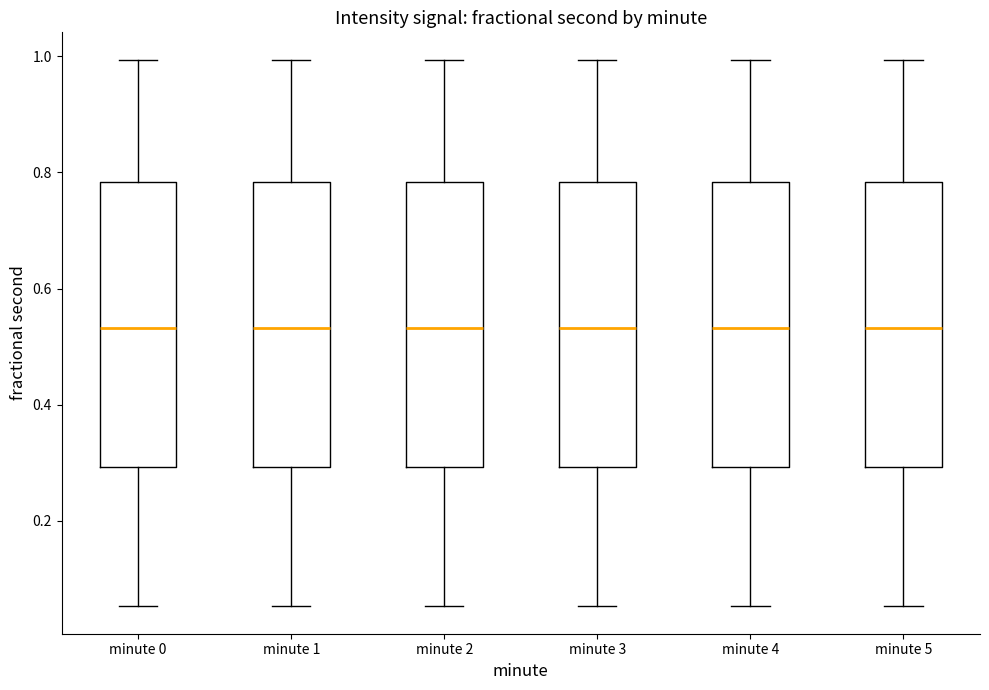

Where is the lower edge of the box for minute 0 on the y-axis? The values are not printed on the chart, so give them approximately, as read against the axis.

0.30